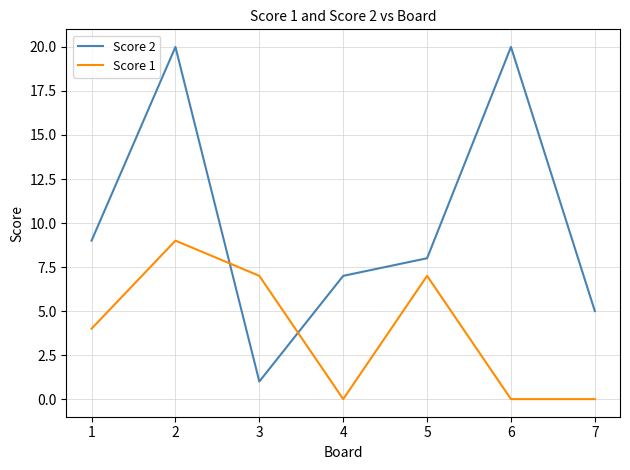

What is the difference between the maximum and minimum values in the Score 1 series?

9